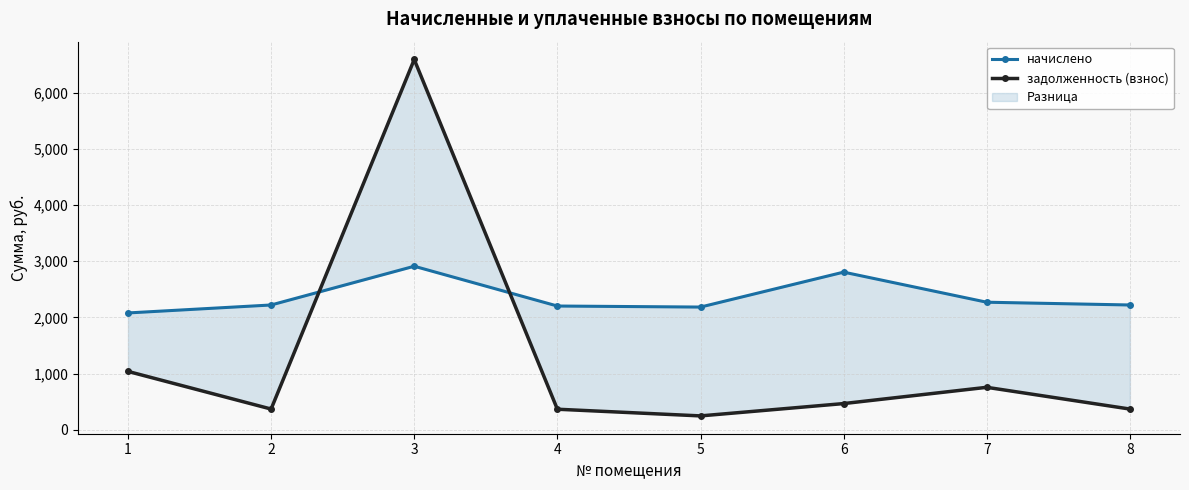

Is the value of начислено at 4 greater than the value of задолженность (взнос) at 2?

Yes